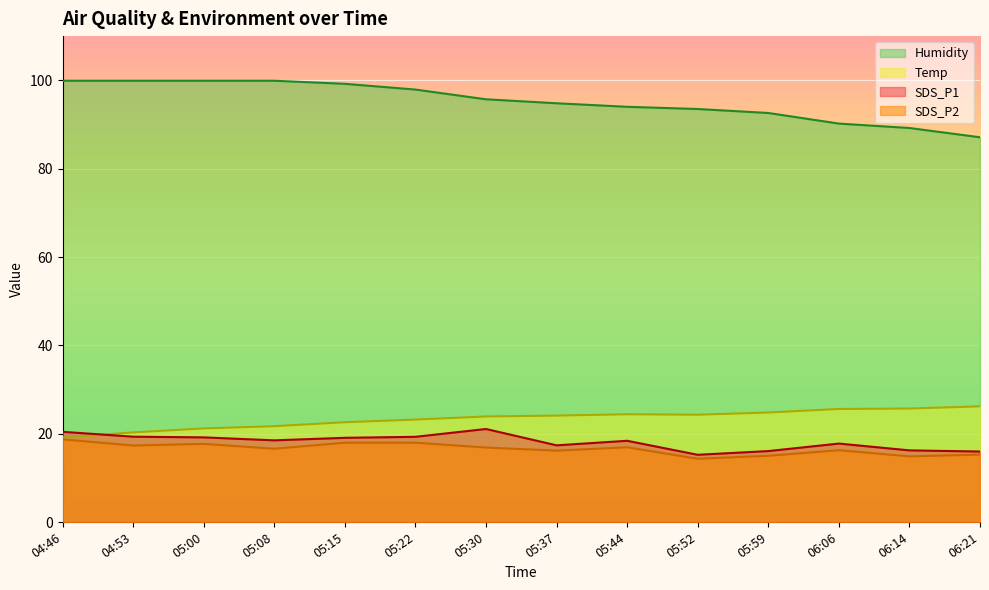

True or false: Humidity and Temp intersect in this chart.

False